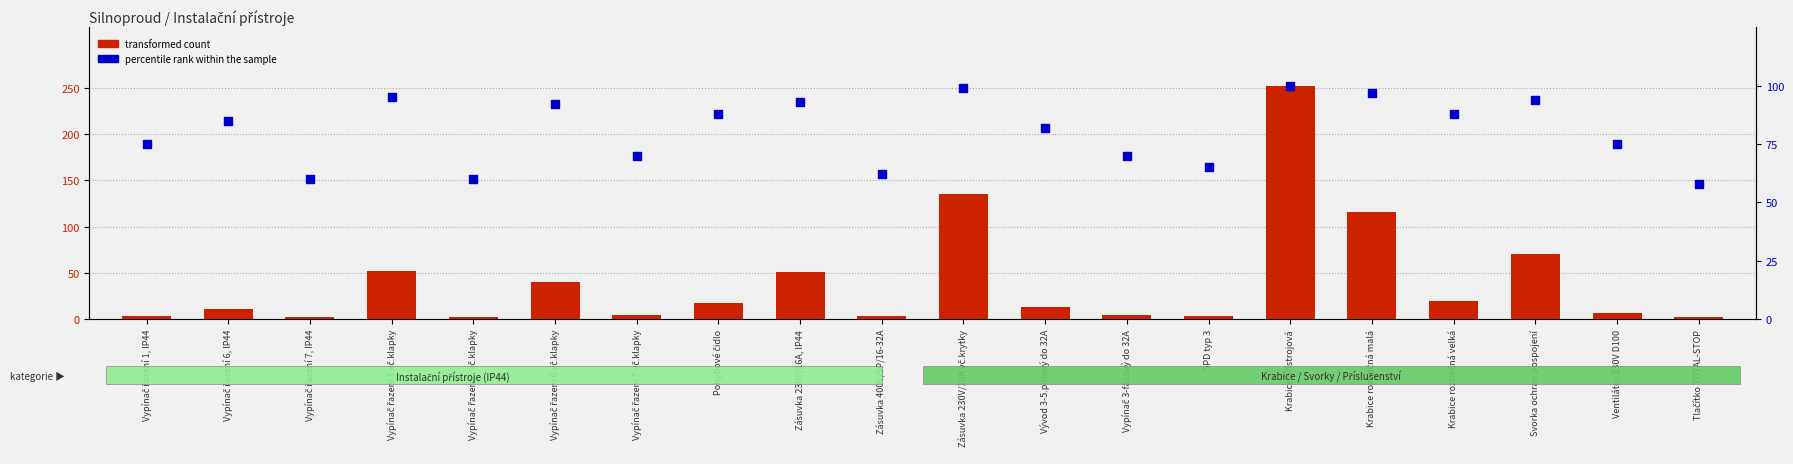

At how many categories does at least one series exceed 23?

20